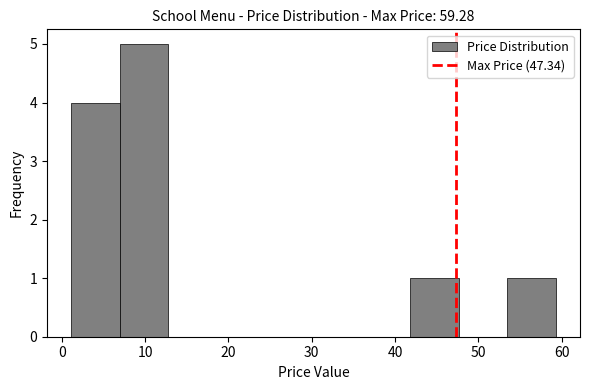

Reading left to right, list every bar in this chart as the range it spans on the x-axis followed by its height. Neither the bar edges nor the heights are printed on the chart, so give them approximately, as read against the axes.

1 to 7: 4
7 to 13: 5
13 to 19: 0
19 to 24: 0
24 to 30: 0
30 to 36: 0
36 to 42: 0
42 to 48: 1
48 to 53: 0
53 to 59: 1